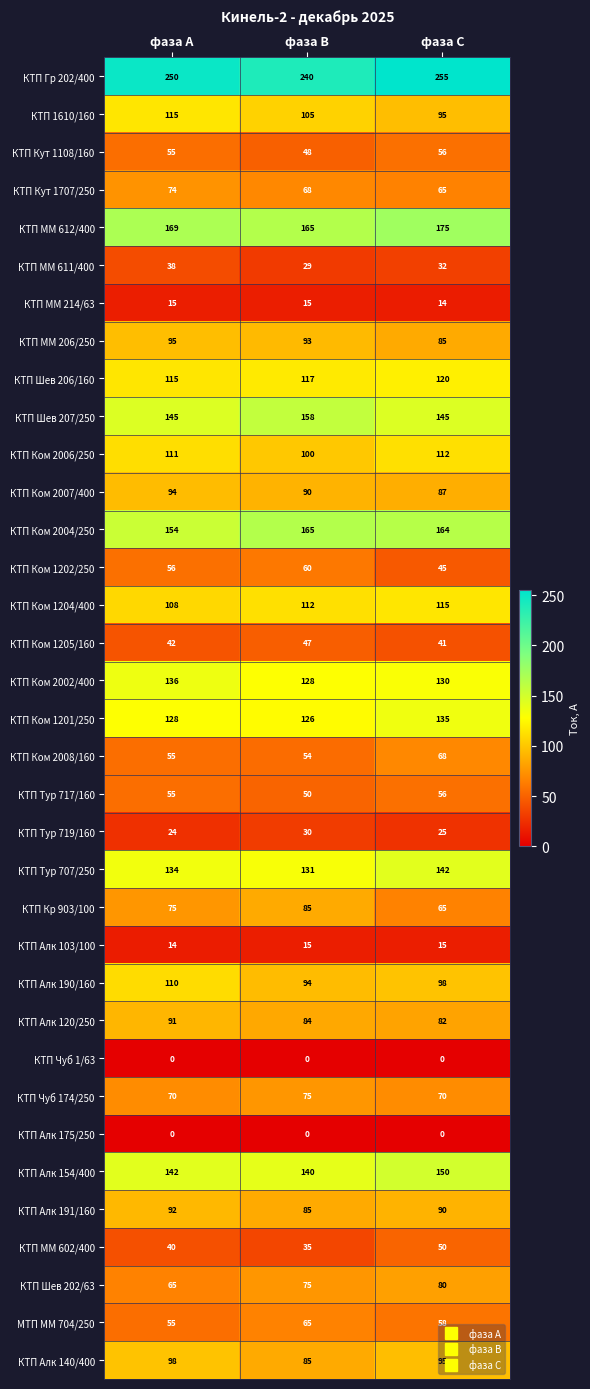

What is the greatest value displayed?

255